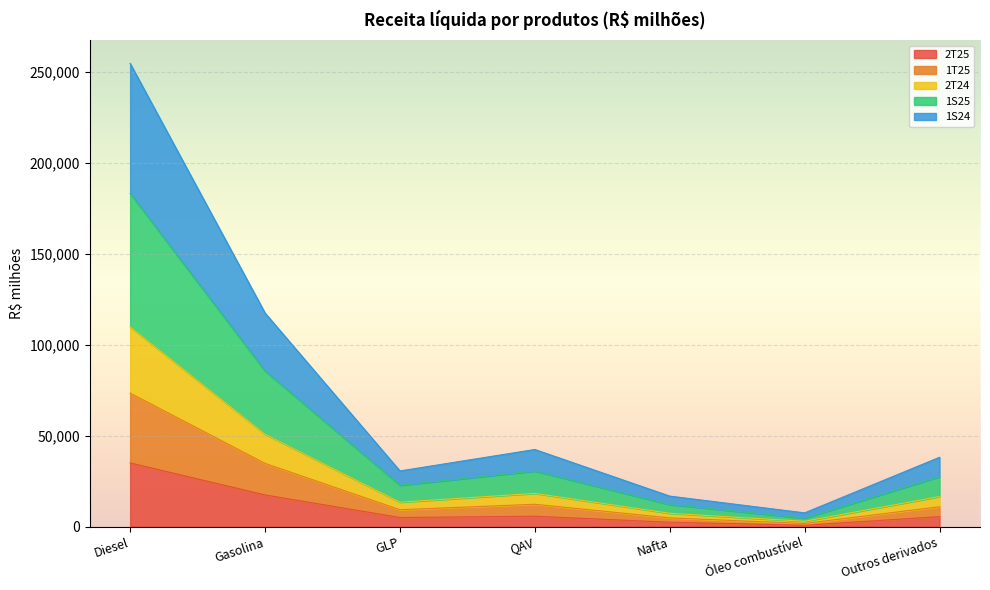

What is the total value across all series at QAV?

42393